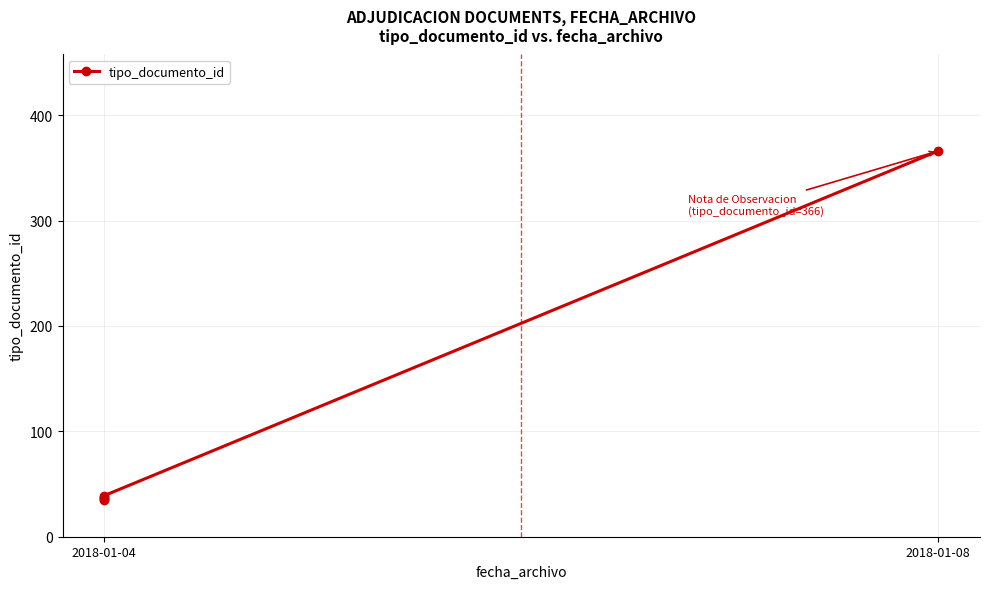

True or false: the data shows 47 at 2018-01-04.

False